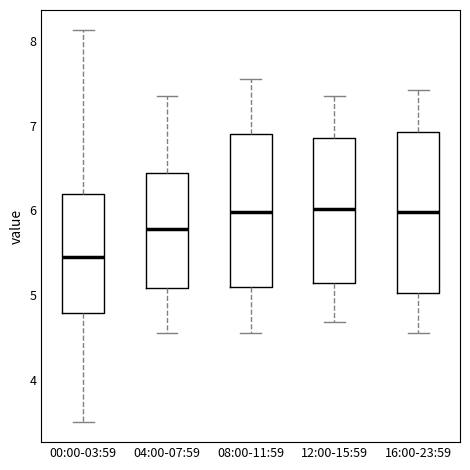

Where does the upper whisker of the box for 12:00-15:59 end on the y-axis? The values are not printed on the chart, so give them approximately, as read against the axis.

7.4